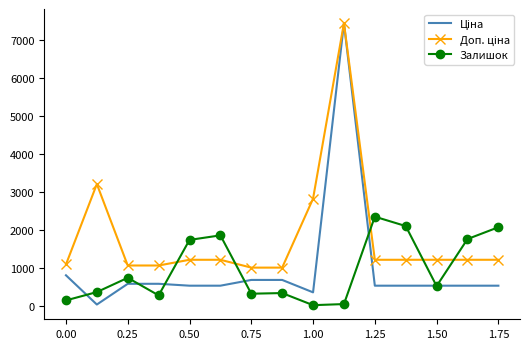

At how many categories does at least one series exceed 1522?

9